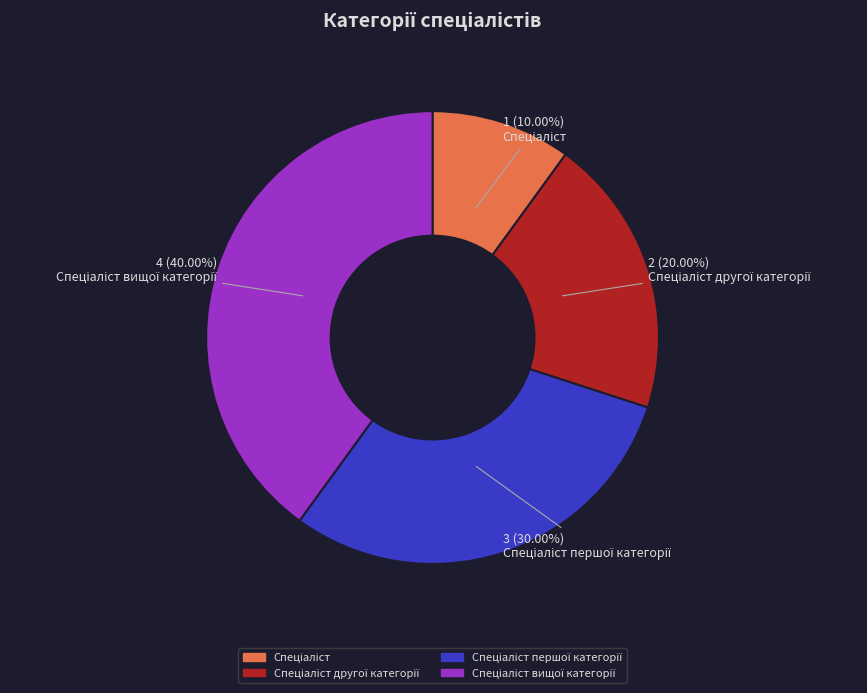

Is there any slice that represents more than half of the pie?

No